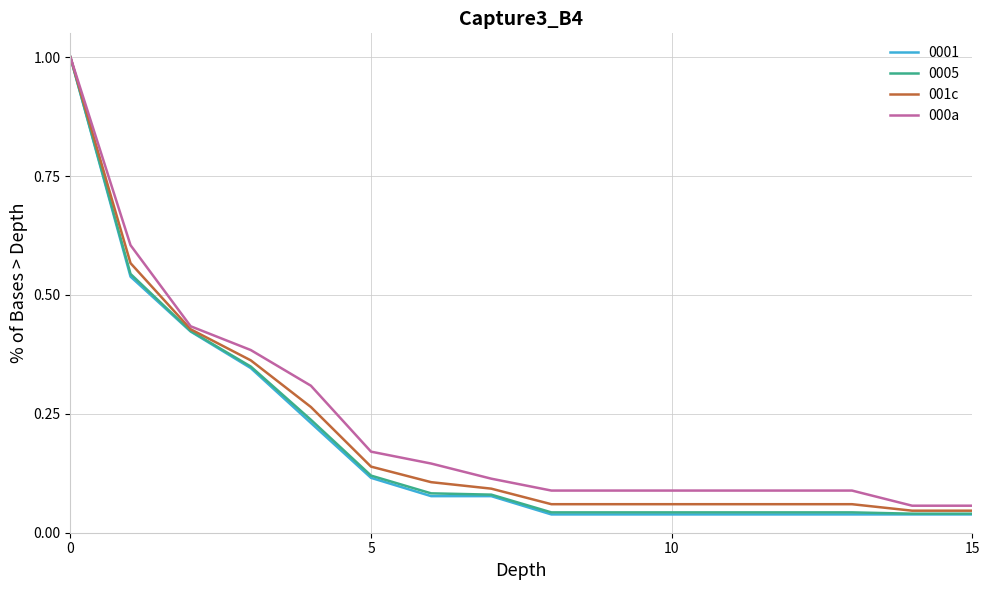

How many series are shown in this chart?

4